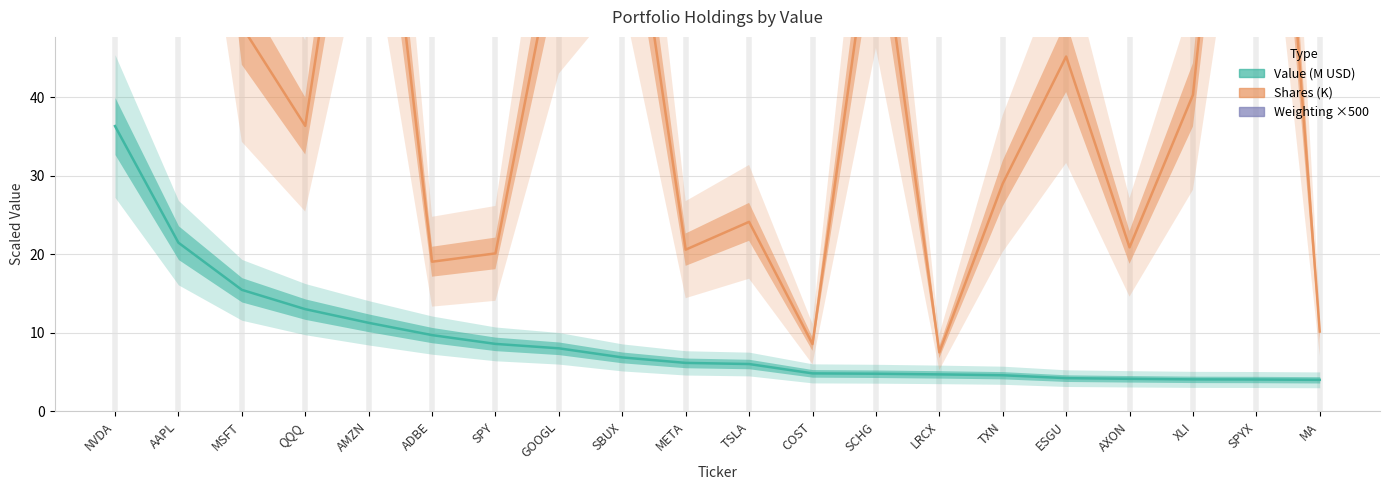

How many lines are shown in the chart?

3